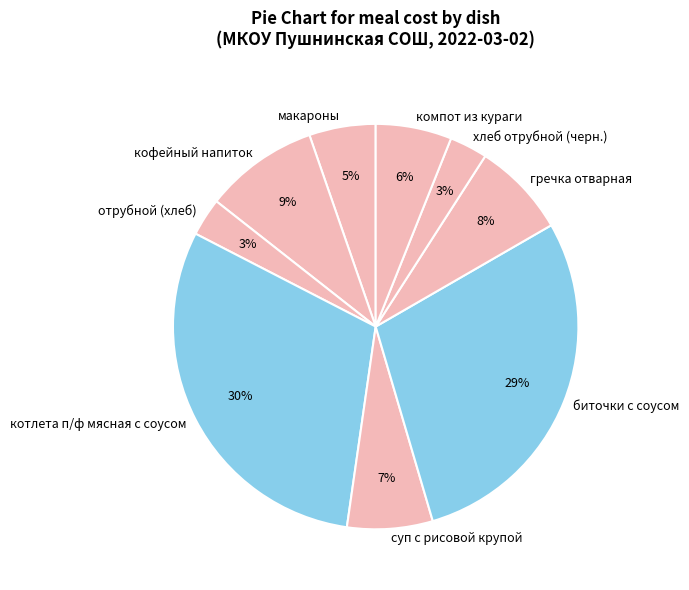

How many segments does this pie chart have?

9